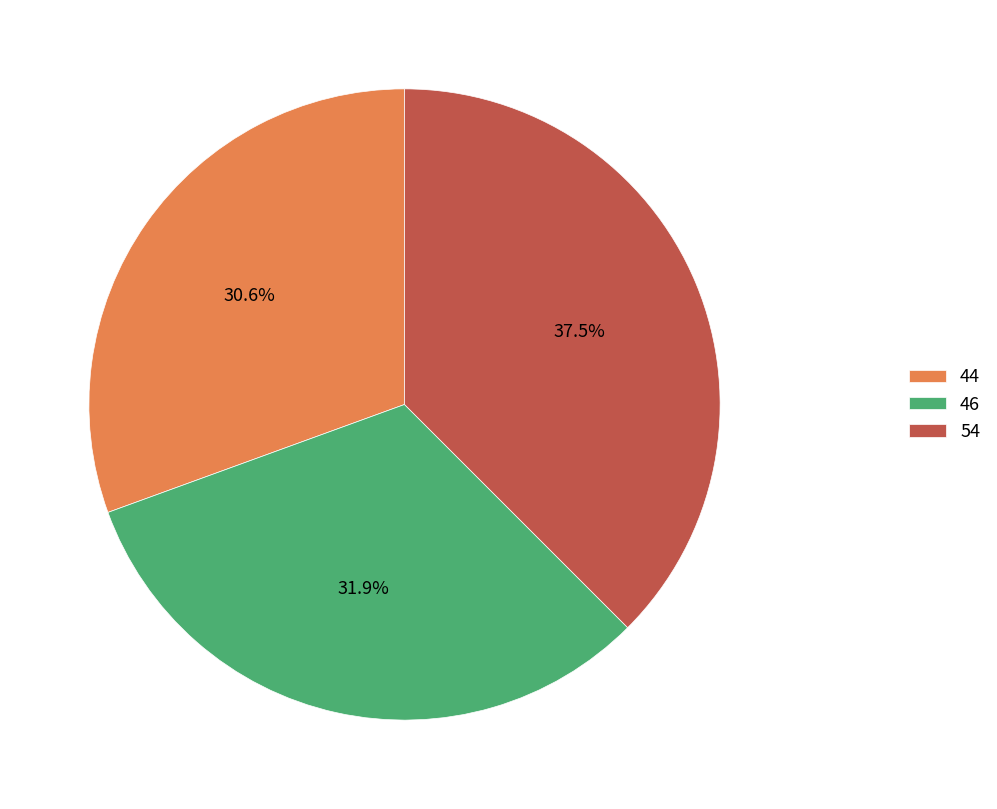

To the nearest percent, what is the difference between the largest and smallest slice percentages?

7%